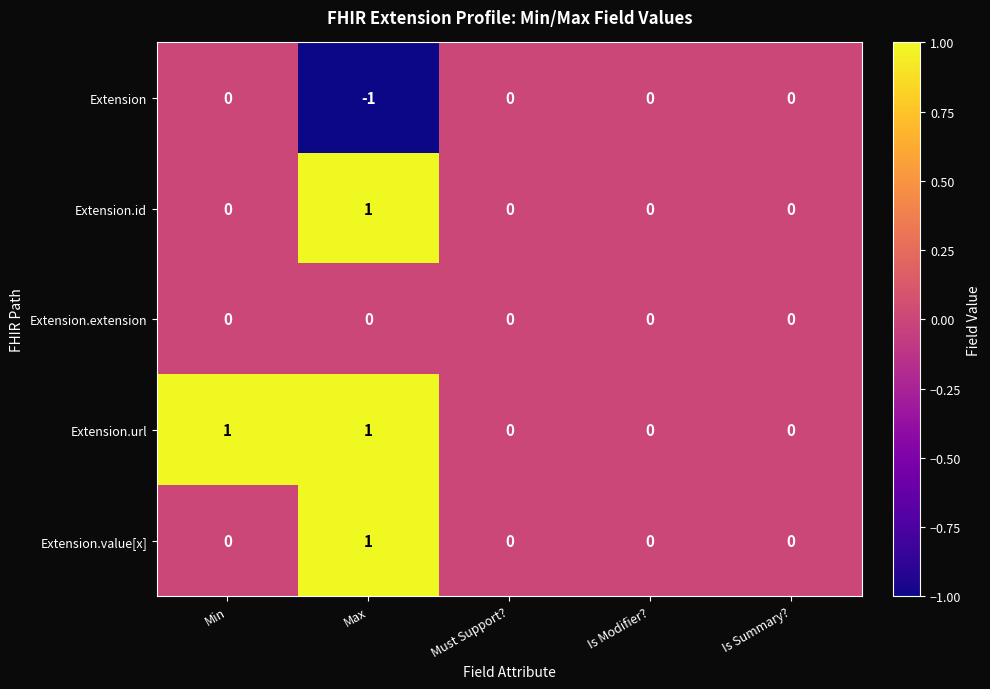

Which category has the lowest value across all series?

Max